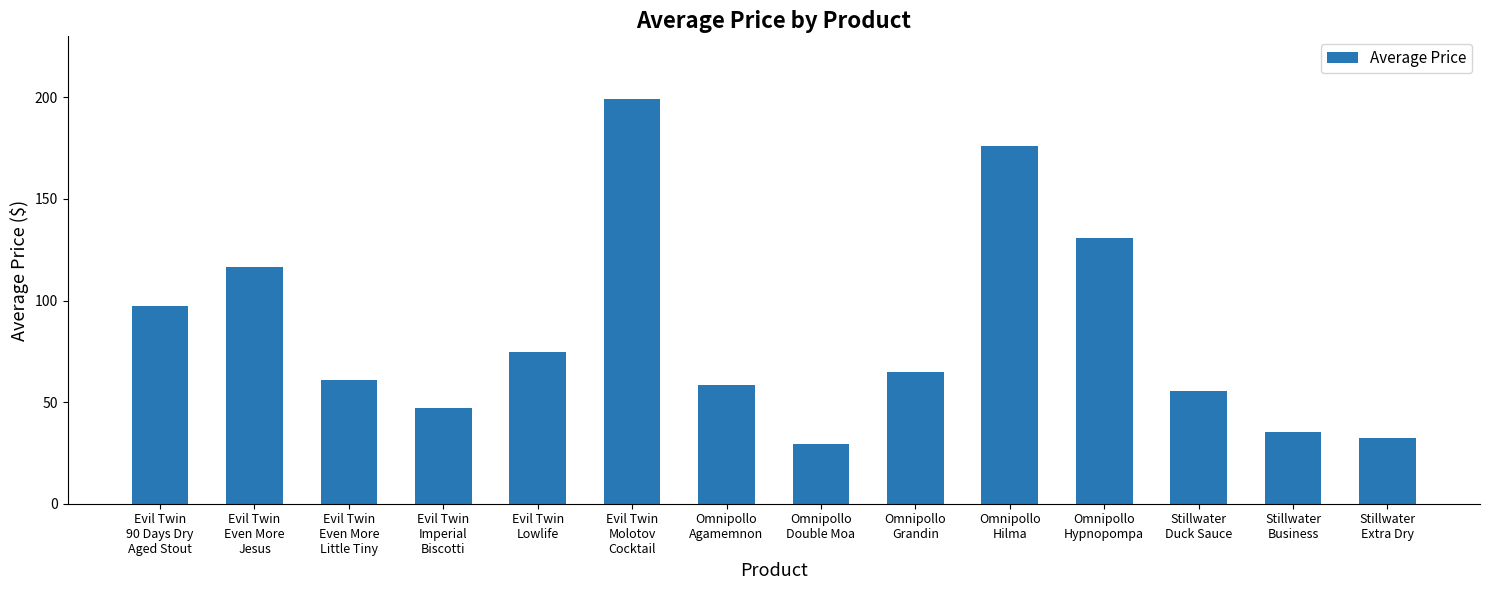

At which category does the chart reach its peak across all series?

Evil Twin
Molotov
Cocktail